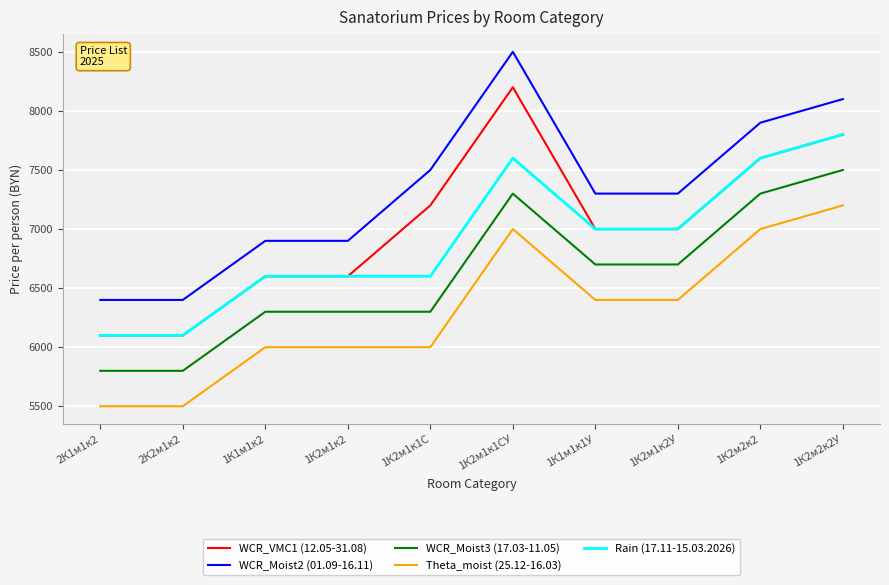

What is the maximum value shown in the chart?

8500